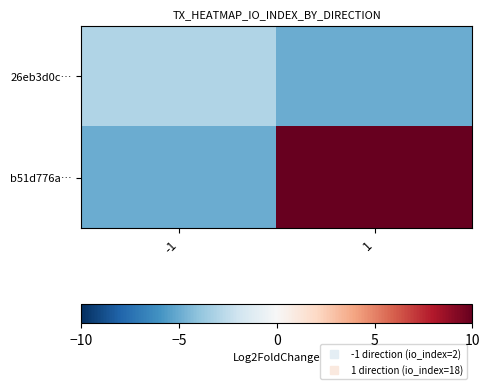

What is the difference between the highest and lowest values at -1?

2